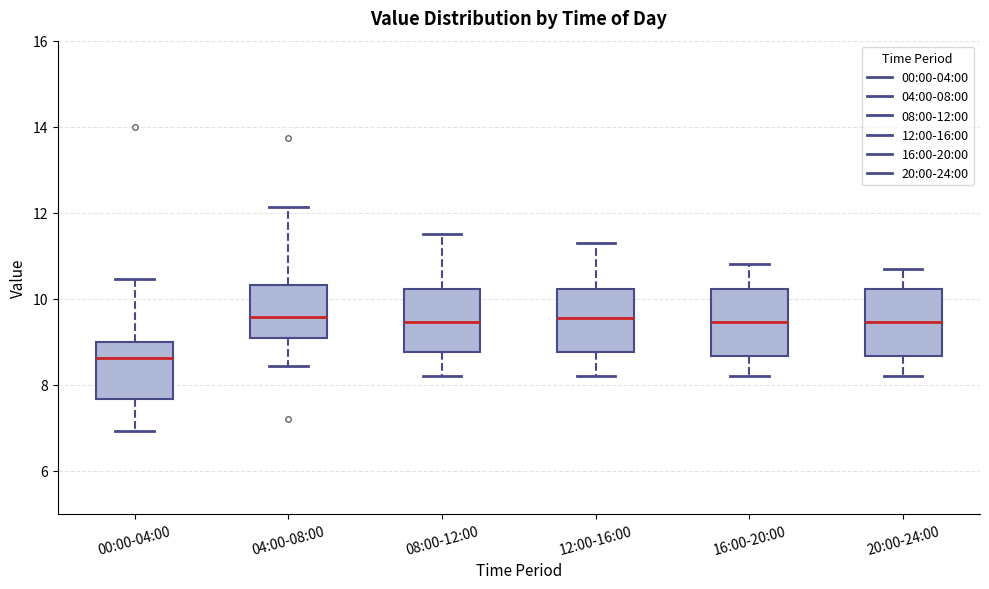

Reading left to right, read every box against the y-axis: the position of its median line, the range the box covers, and the ends of its whiskers. The values are not printed on the chart, so give them approximately, as read against the axis.

00:00-04:00: median 8.6, box 7.6 to 9.0, whiskers 7.0 to 10.4
04:00-08:00: median 9.6, box 9.0 to 10.4, whiskers 8.4 to 12.2
08:00-12:00: median 9.4, box 8.8 to 10.2, whiskers 8.2 to 11.6
12:00-16:00: median 9.6, box 8.8 to 10.2, whiskers 8.2 to 11.4
16:00-20:00: median 9.4, box 8.6 to 10.2, whiskers 8.2 to 10.8
20:00-24:00: median 9.4, box 8.6 to 10.2, whiskers 8.2 to 10.8